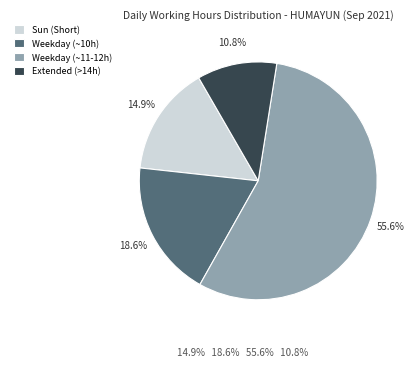

Does any single category account for the majority?

Yes